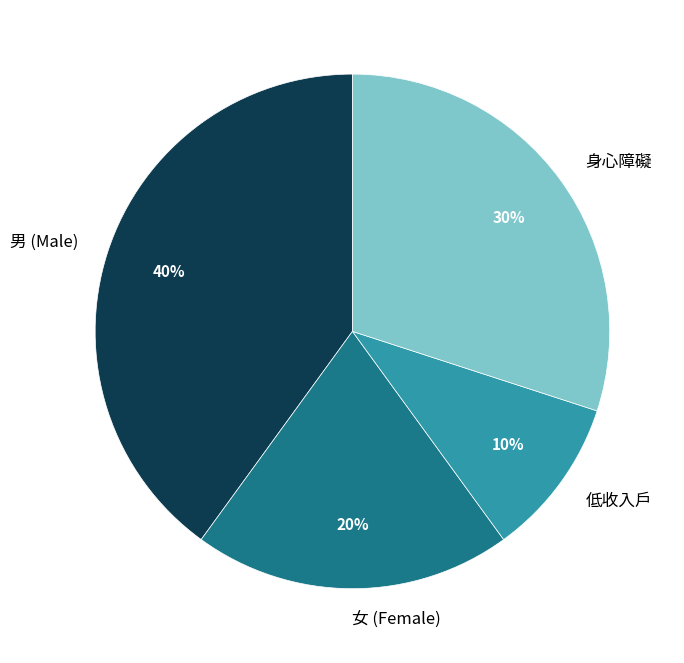

To the nearest percent, what is the difference between the largest and smallest slice percentages?

30%